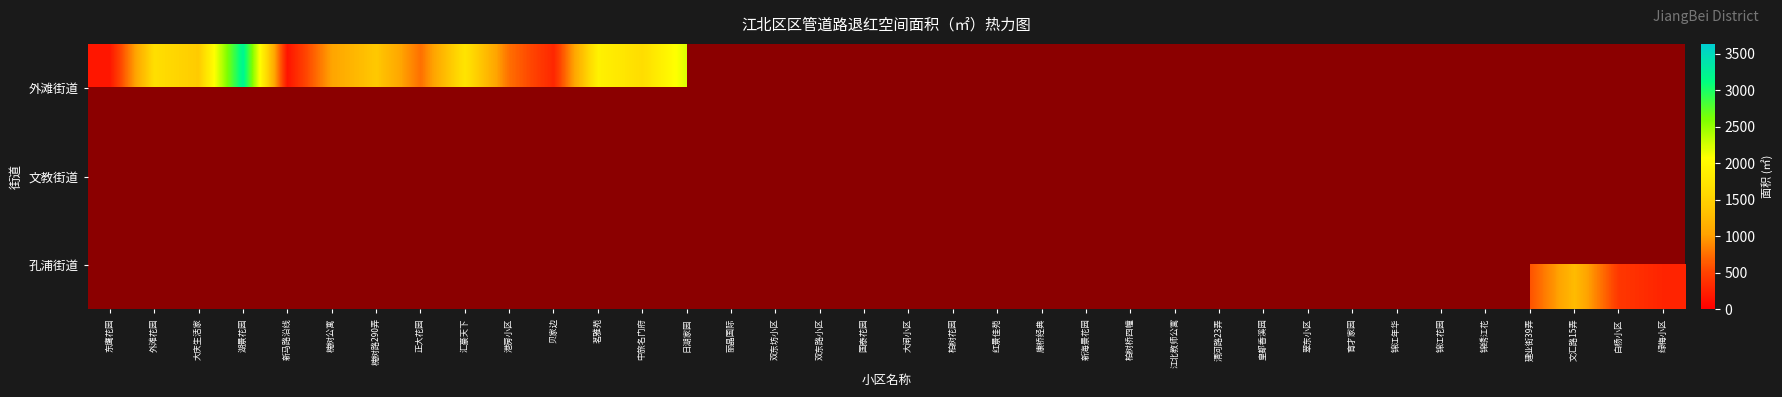

Where is 外滩街道 nearest to the value 1693?

外滩花园